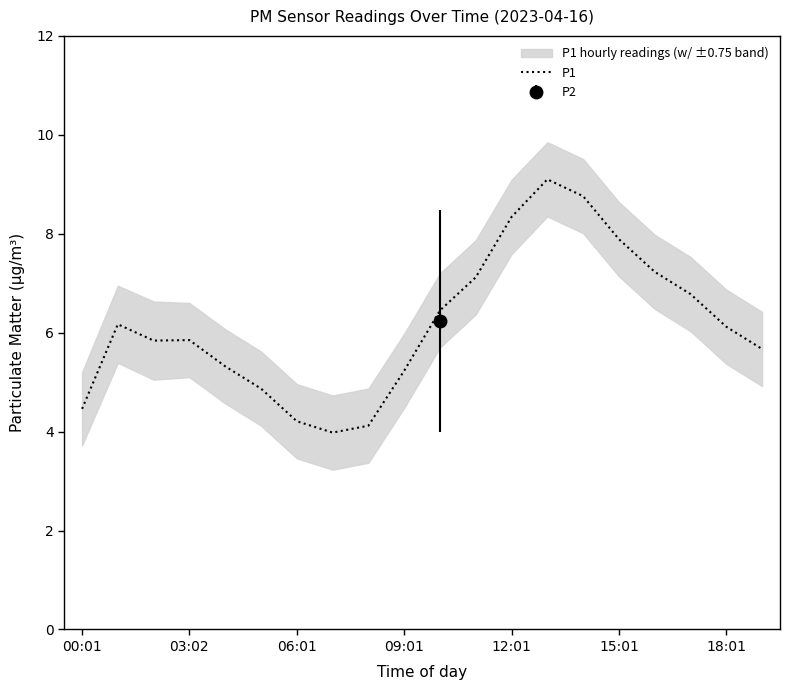

Is it true that P1 equals 8.3 at 12:01?

True